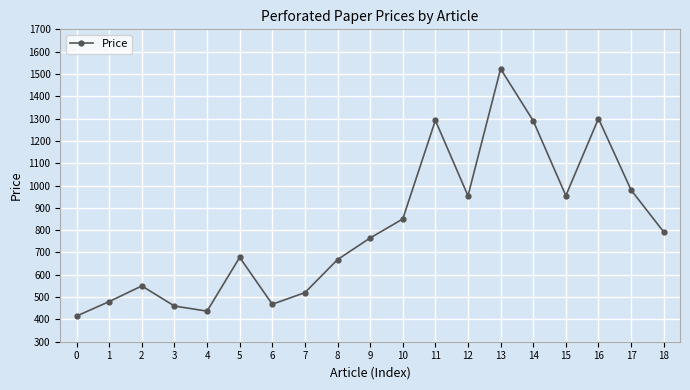

What is the average value?

809.3